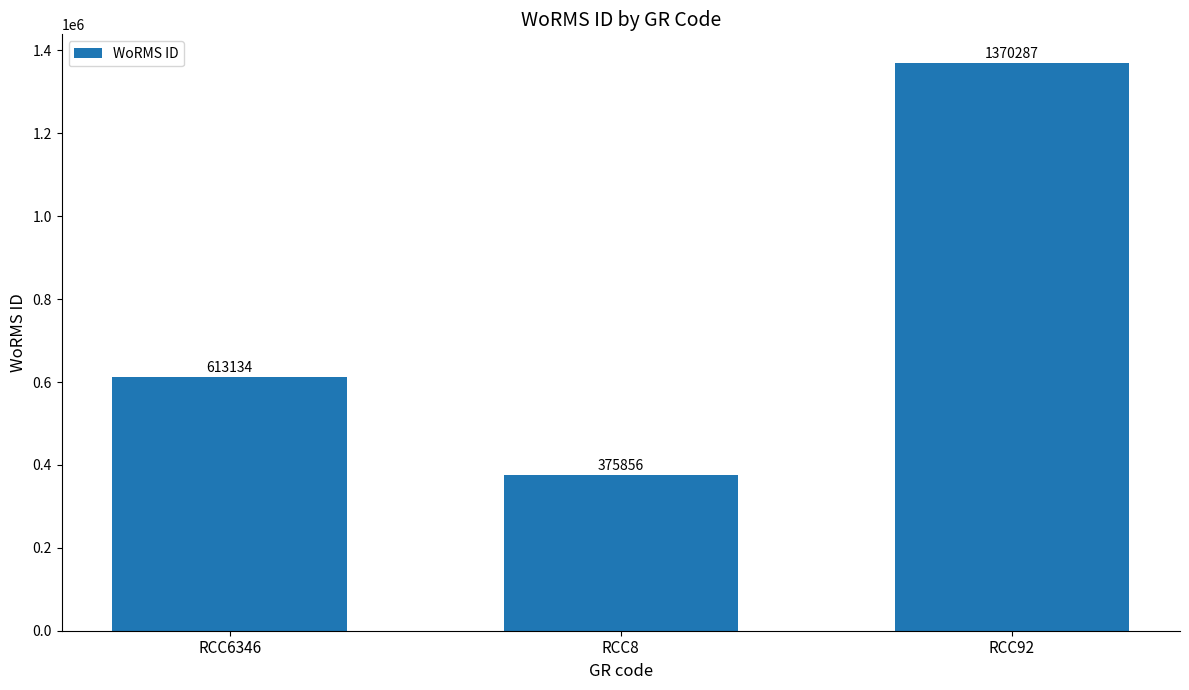

Reading left to right, list all the values displayed in this chart.

613134	375856	1370287